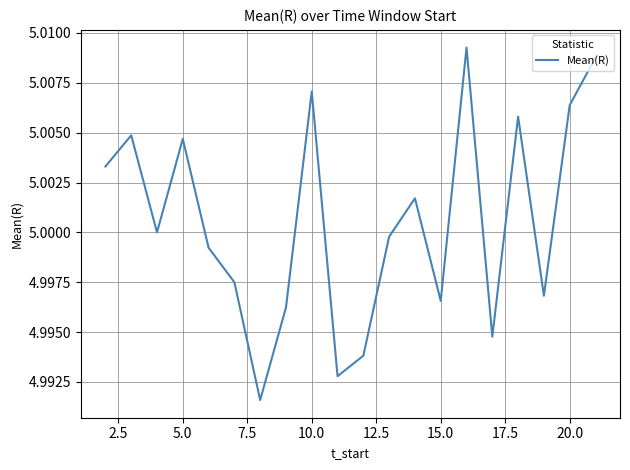

Does the chart display data point markers on the line(s)?

No